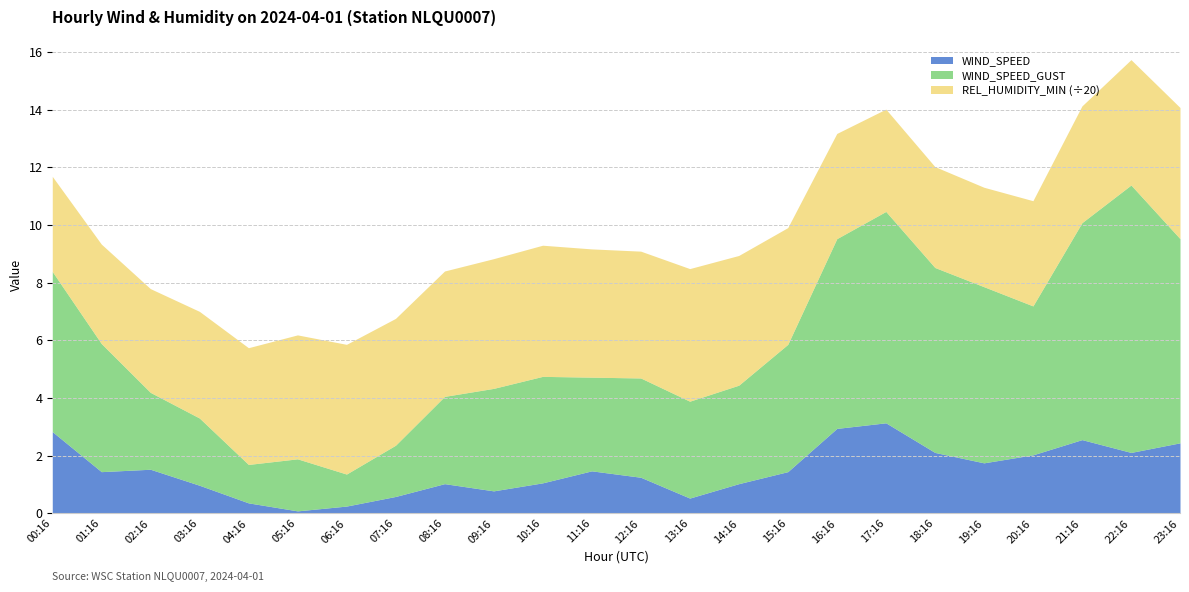

What is the total value across all series at 09:16?

8.8